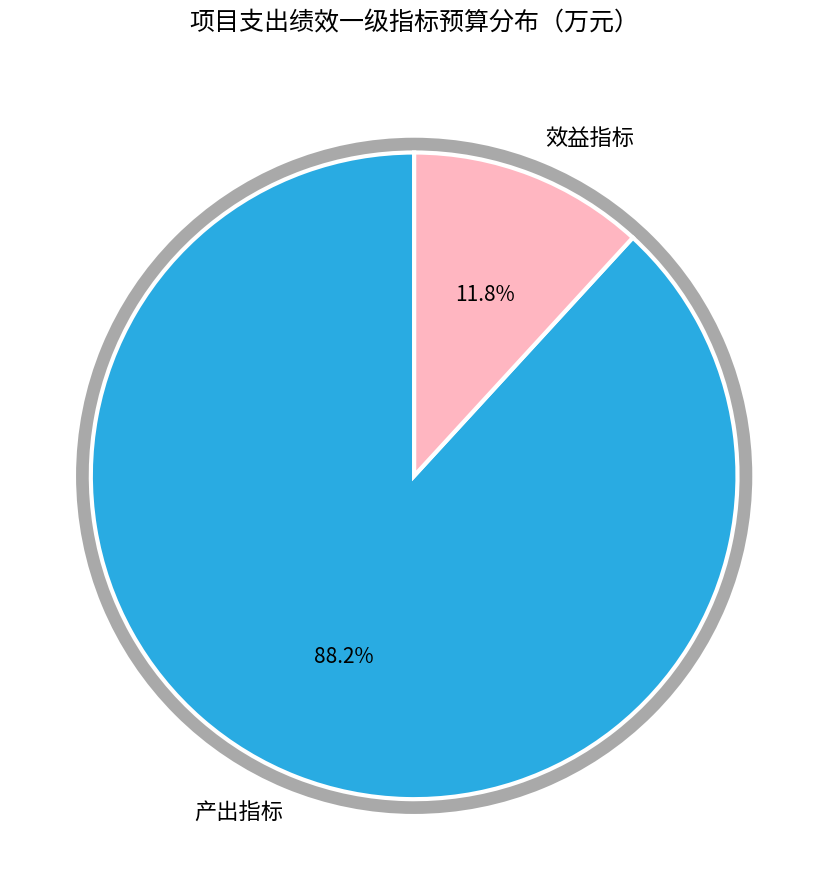

What is the largest slice in the pie chart?

产出指标